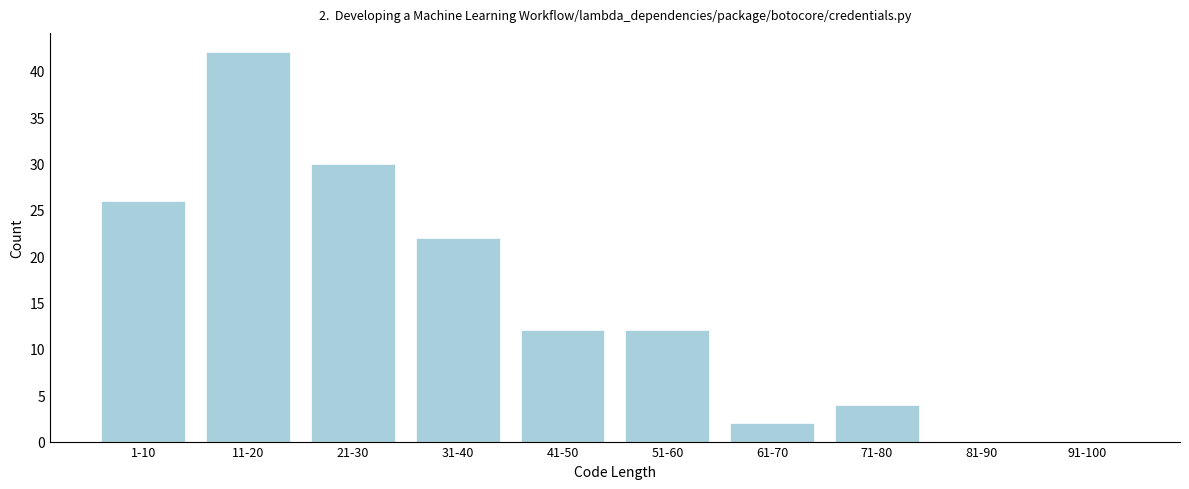

Reading left to right, what are all the values shown in this chart?

1-10=26	11-20=42	21-30=30	31-40=22	41-50=12	51-60=12	61-70=2	71-80=4	81-90=0	91-100=0